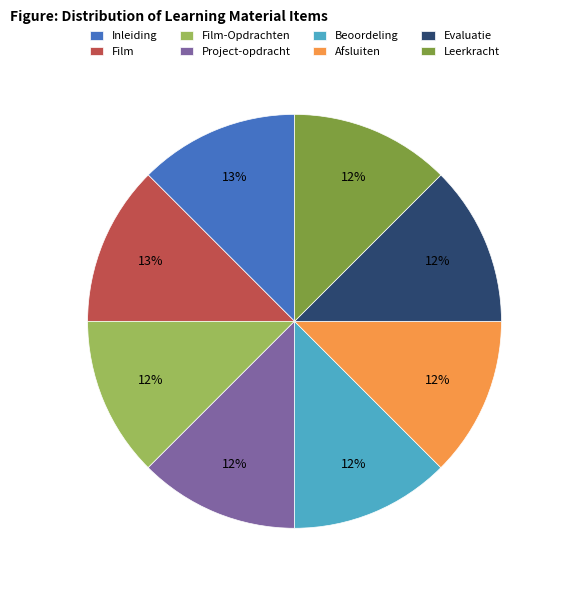

Count the number of slices in the pie.

8